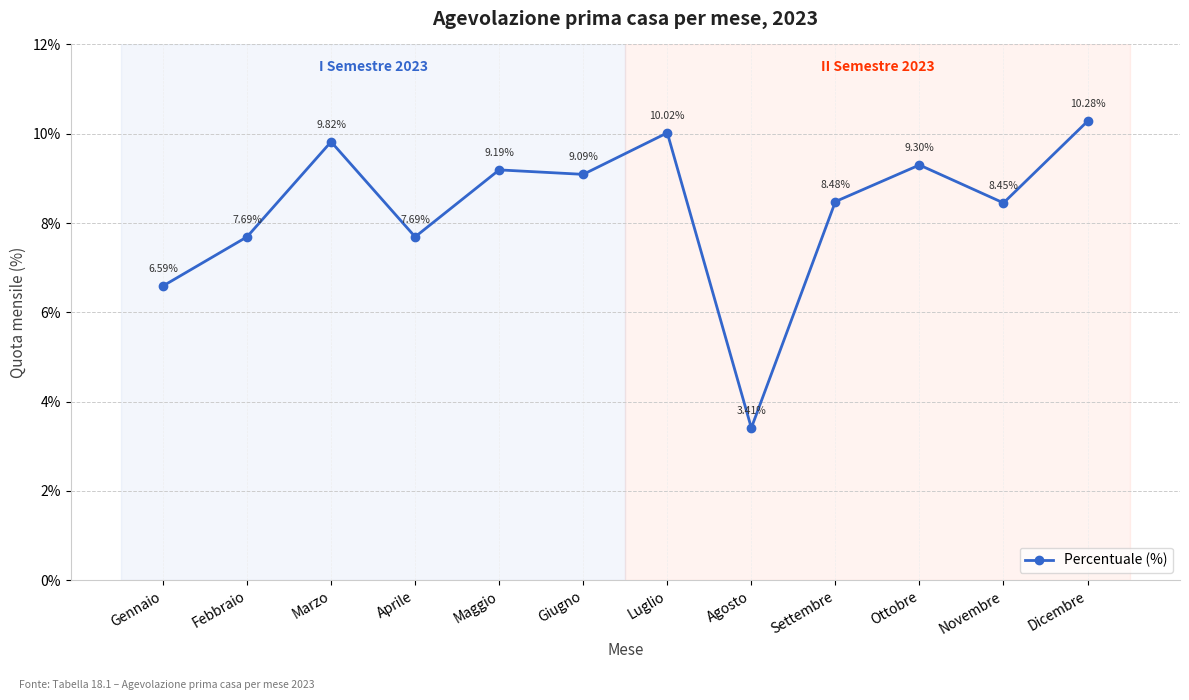

How many points are lower than both their immediate neighbors (excluding endpoints)?

4